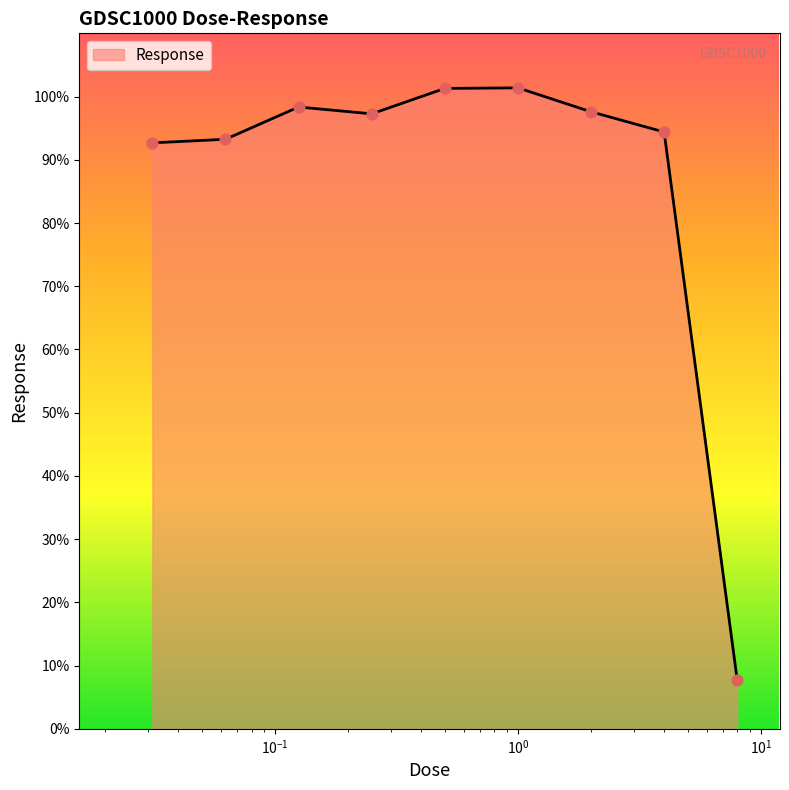

What is the minimum value shown in the chart?

7.7